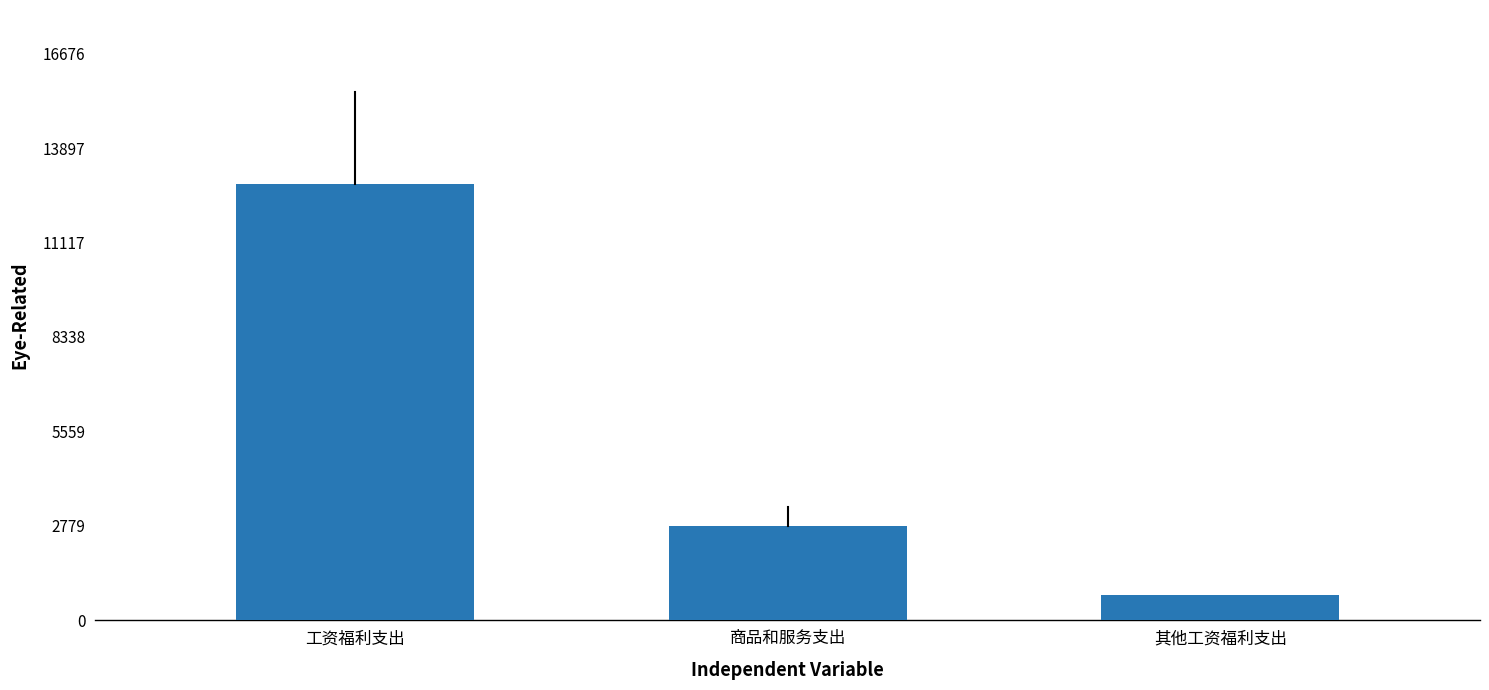

At which label is the value closest to 6794?

商品和服务支出